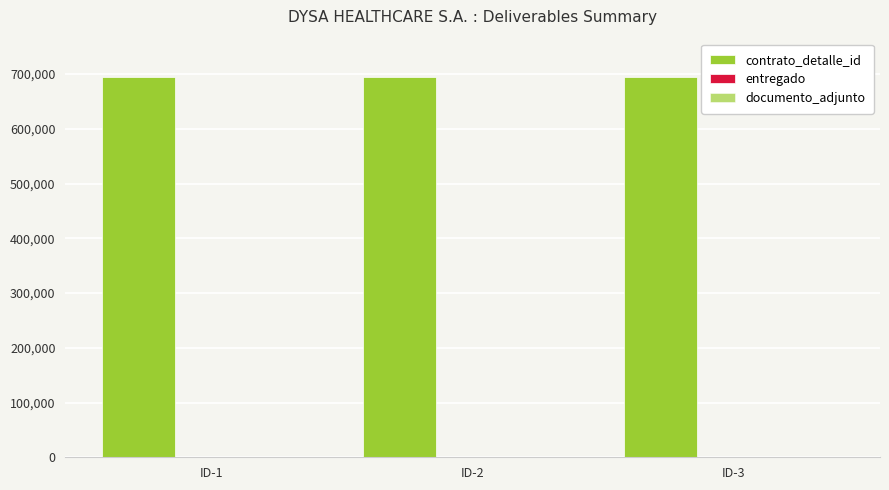

How many groups of bars are there?

3